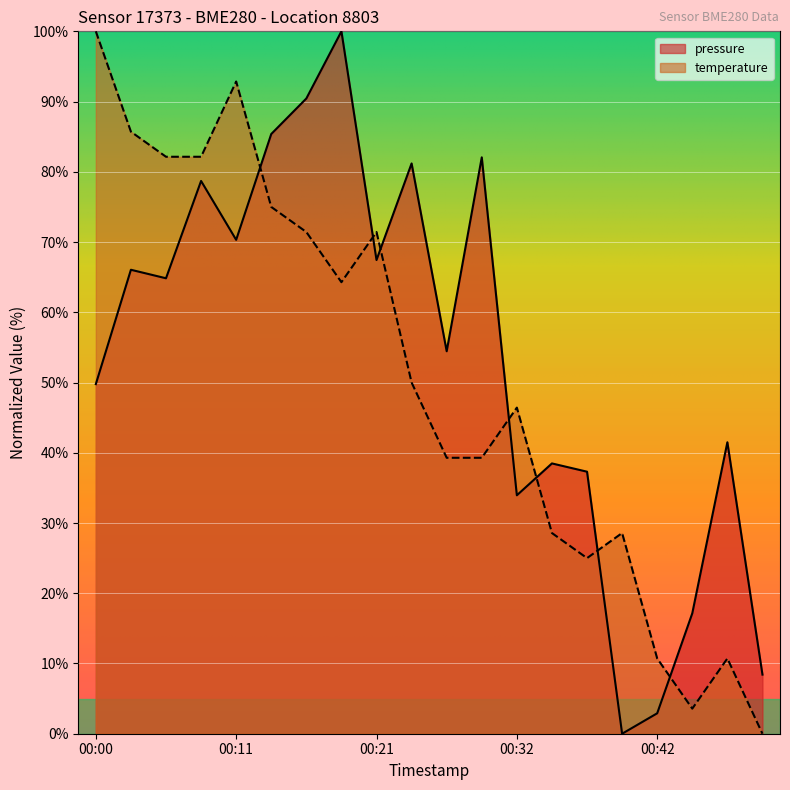

What is the sum of all temperature values?

1007.1